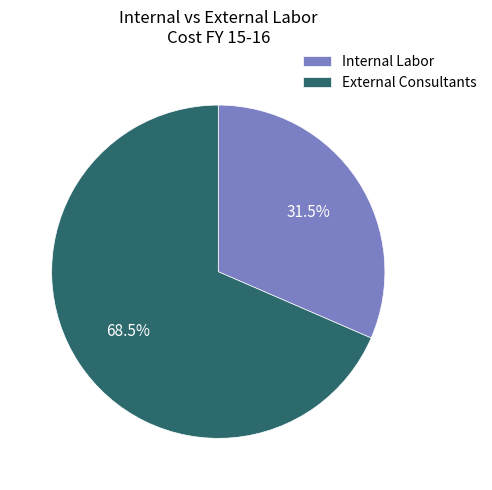

What is the ratio of the value at External Consultants to the value at Internal Labor?

2.2